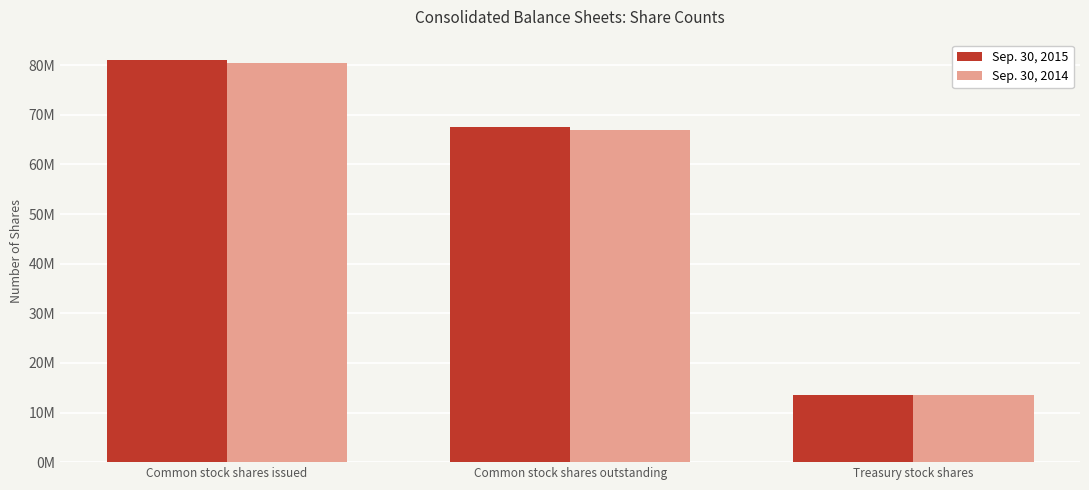

What are all the series names shown in the legend?

Sep. 30, 2015, Sep. 30, 2014